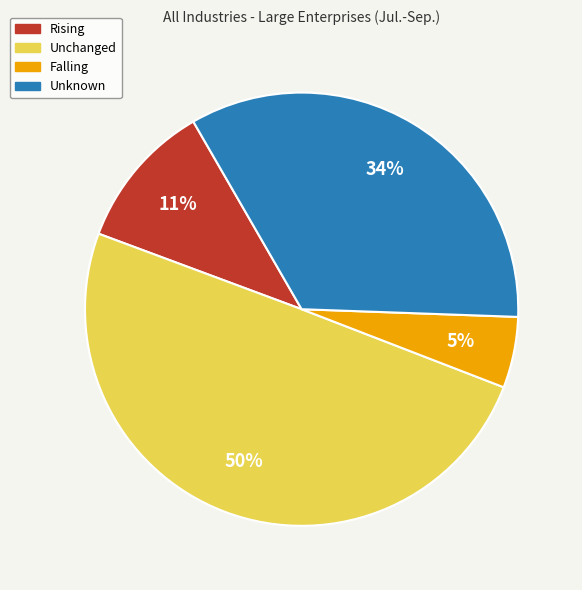

Do Unchanged and Falling together represent more than half of the pie?

Yes